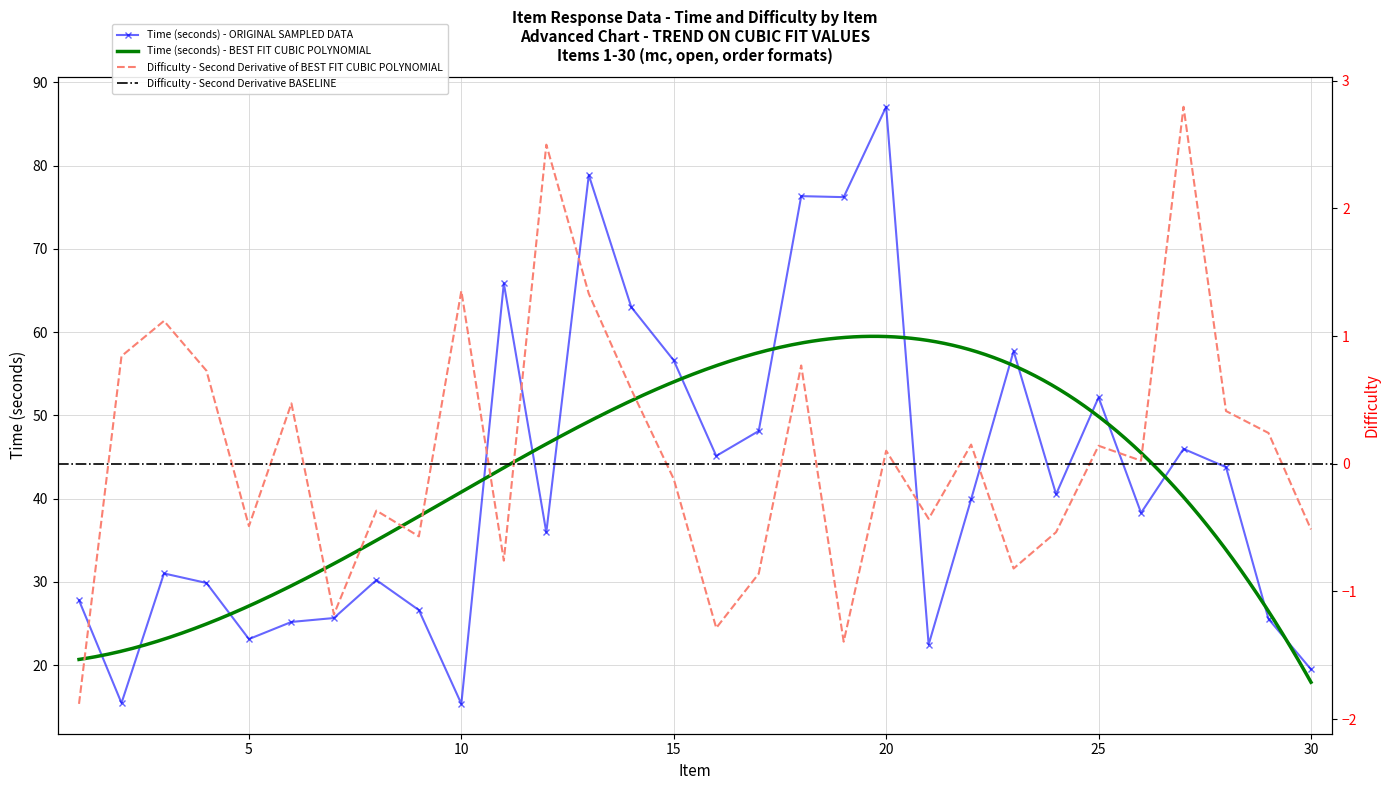

At which category does the chart reach its minimum across all series?

1